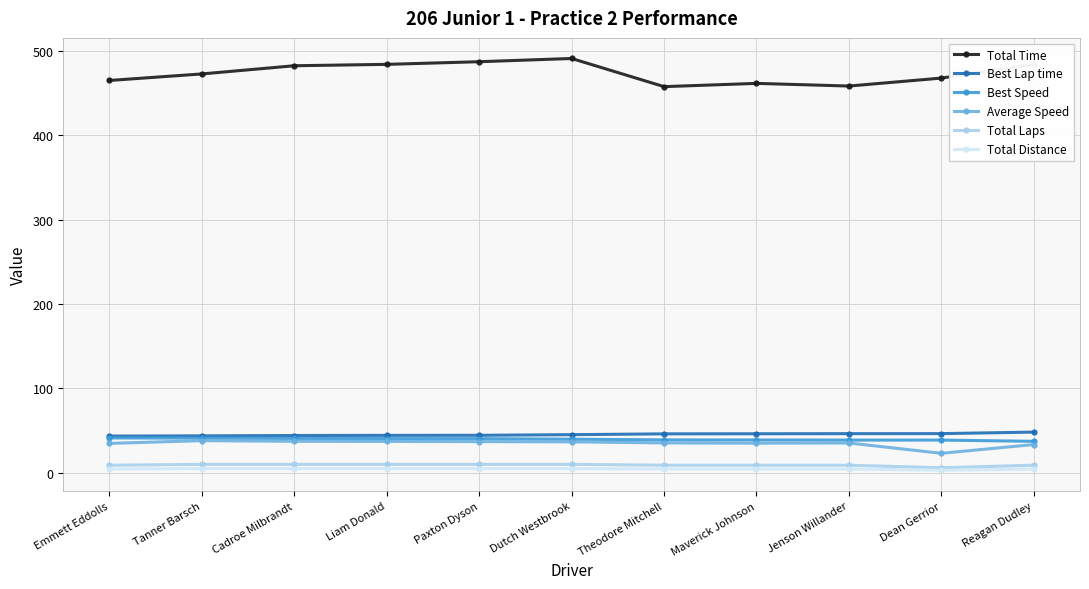

Which series has the widest spread of values?

Total Time